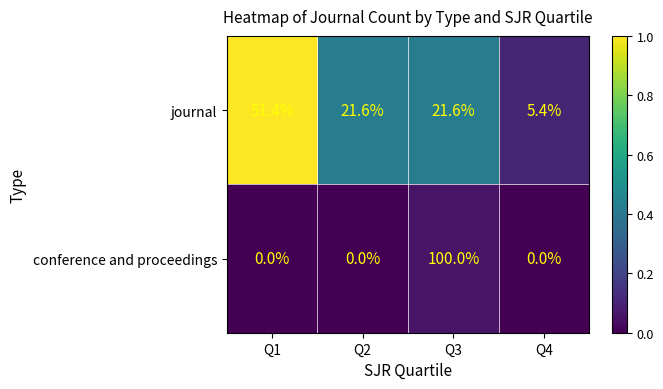

How many data points does each series have?

4